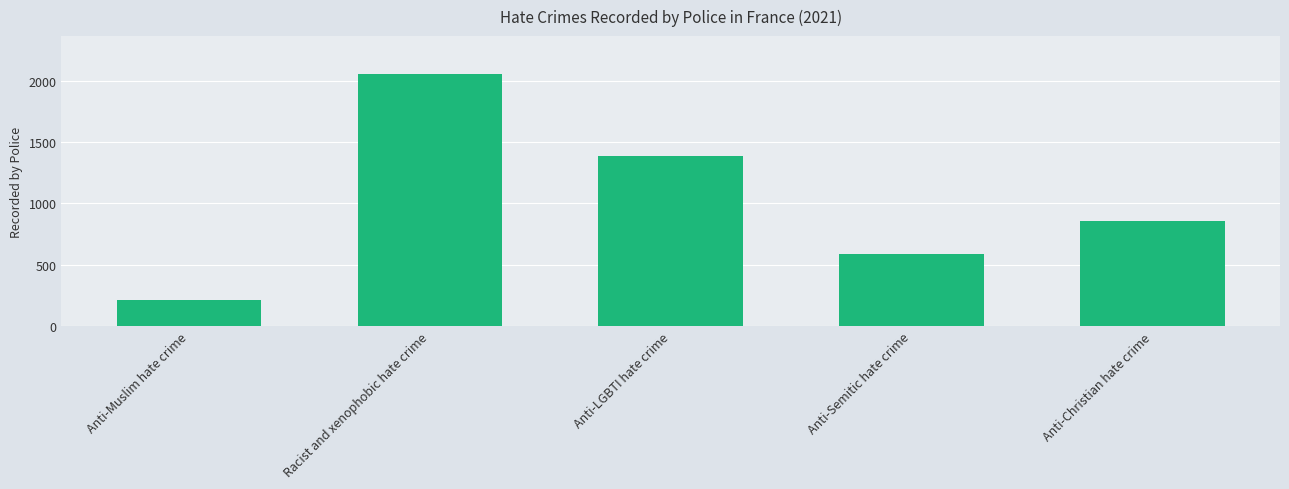

What is the greatest value displayed?

2056